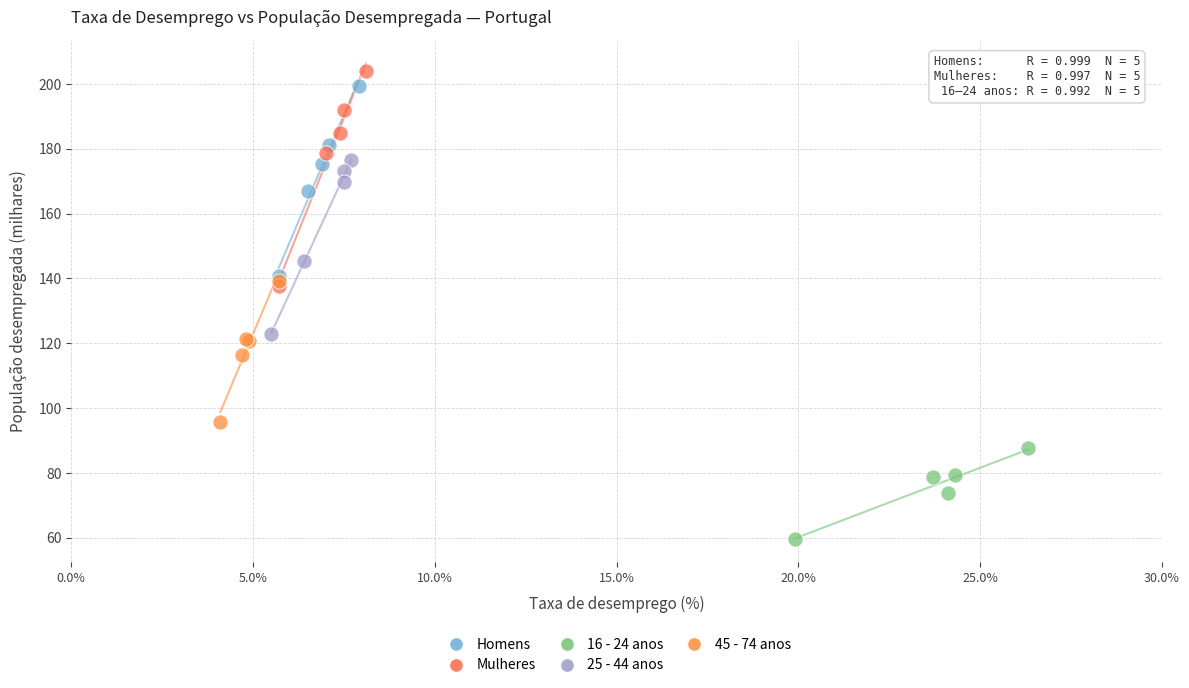

Which series has the widest spread of Y values?

Mulheres